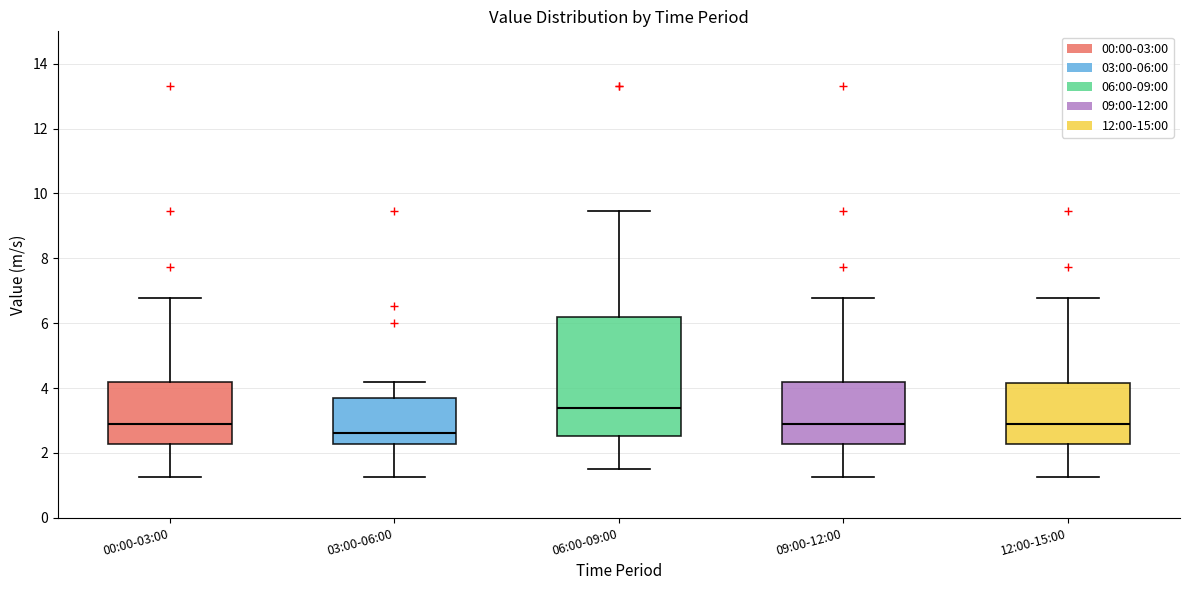

Comparing the boxes themselves (not the whiskers), which one is the tallest?

06:00-09:00